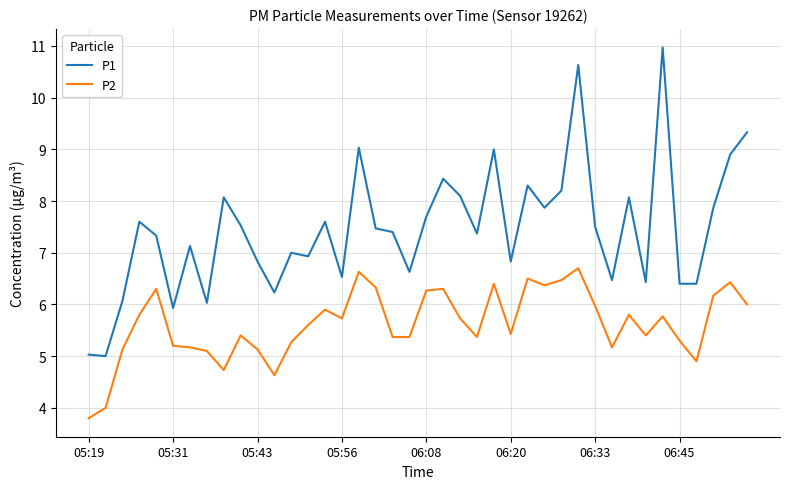

Which series has the largest range (max minus min)?

P1